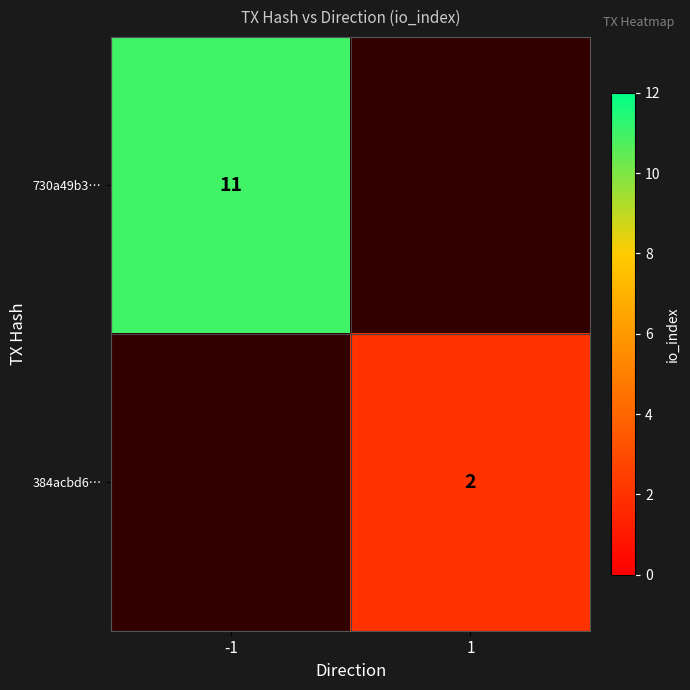

At how many categories does at least one series exceed 6?

1